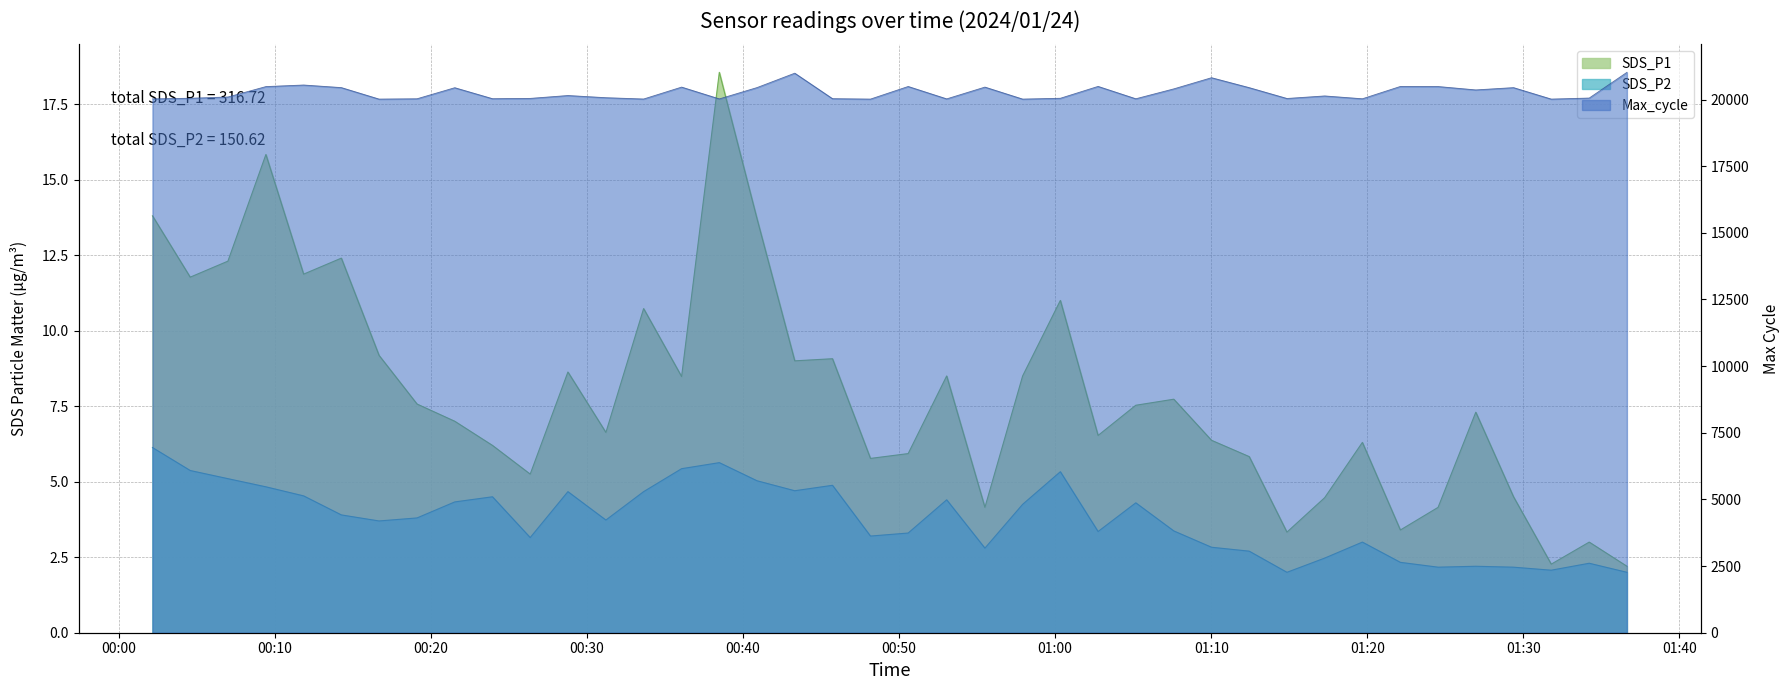

True or false: Max_cycle and SDS_P1 cross at least once.

False